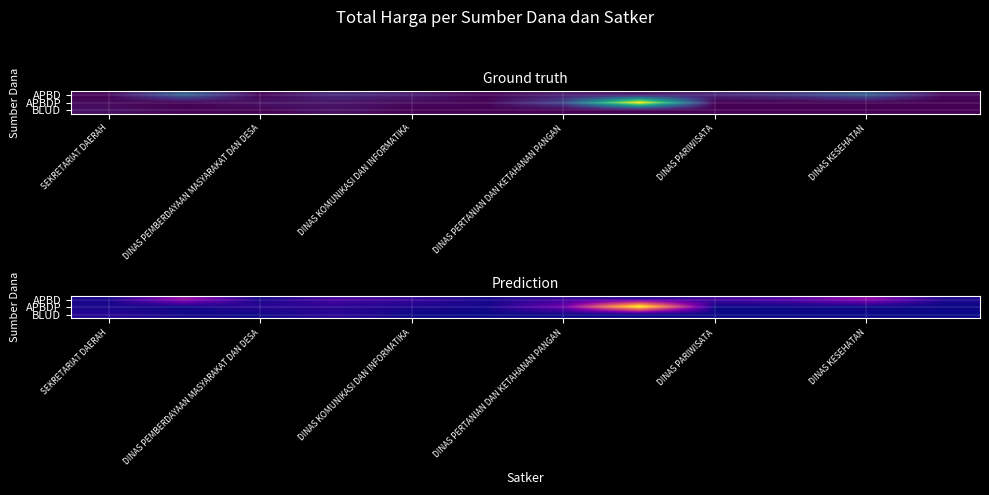

Count the number of categories in the chart.

12